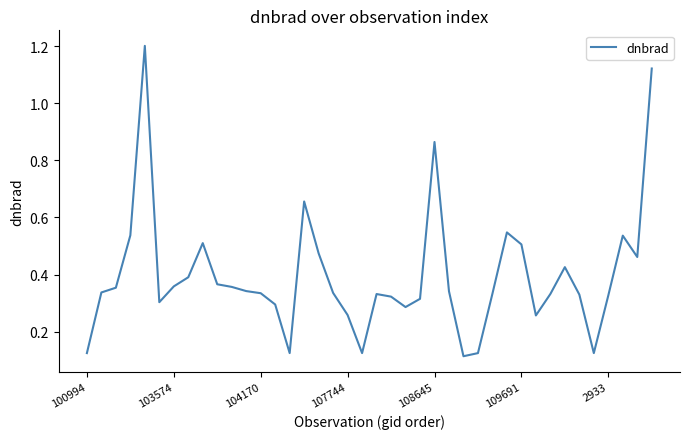

What is the maximum value shown in the chart?

1.2